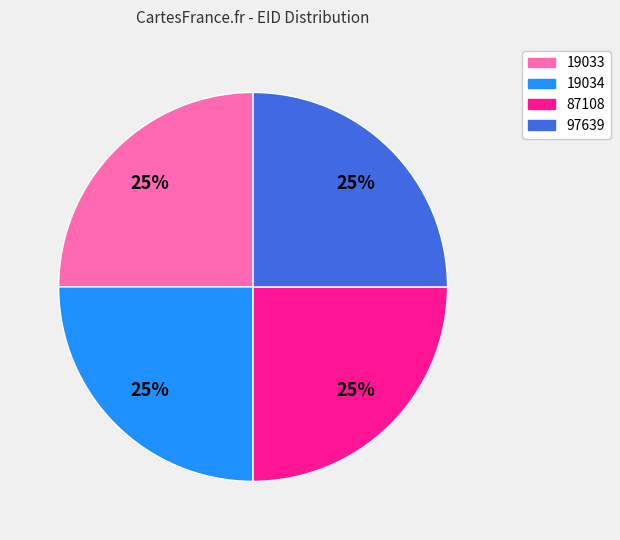

To the nearest percent, what percentage of the pie is 87108?

25%